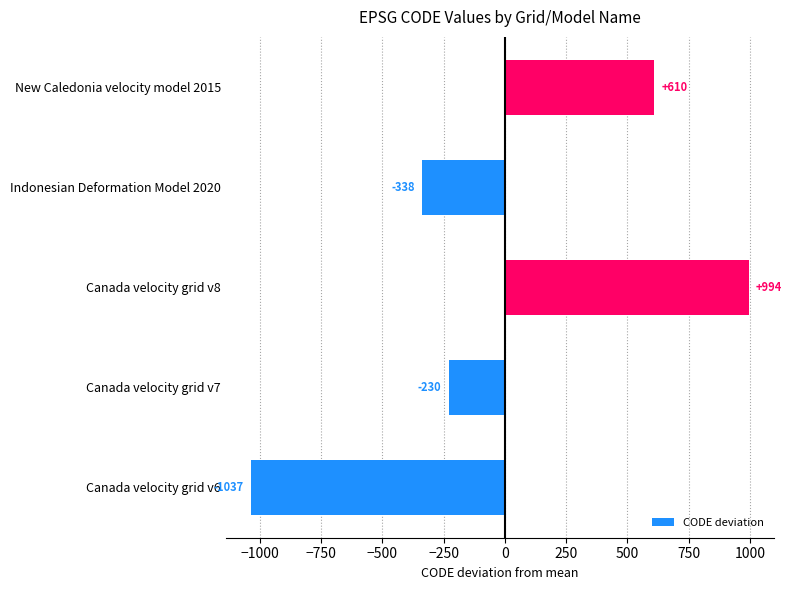

What is the difference between the values at Indonesian Deformation Model 2020 and Canada velocity grid v6?

699.0